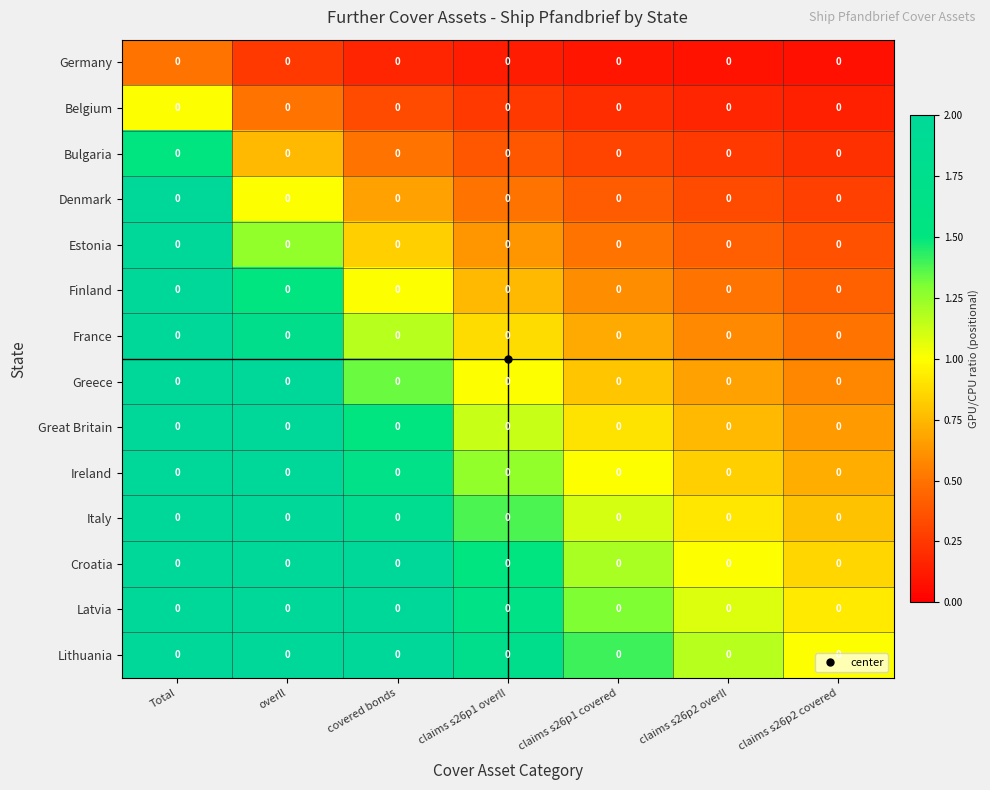

What is the maximum value shown in the chart?

2.0